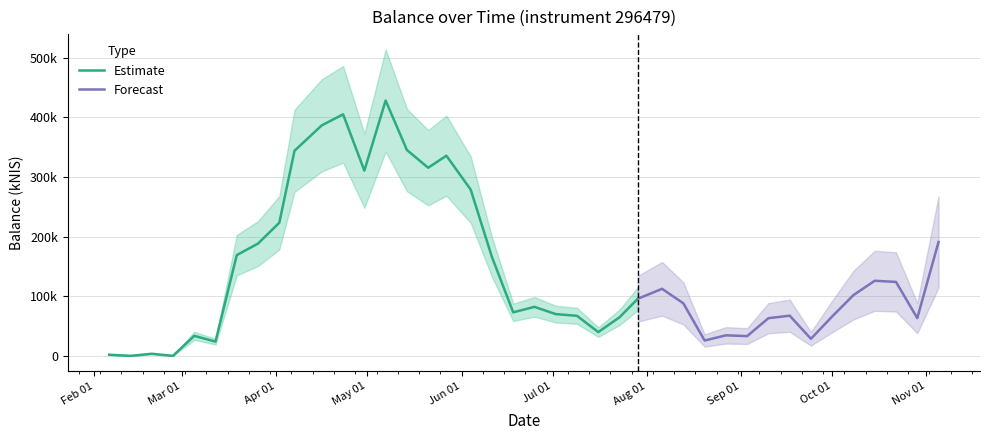

Where is the first local minimum?

2020-02-13